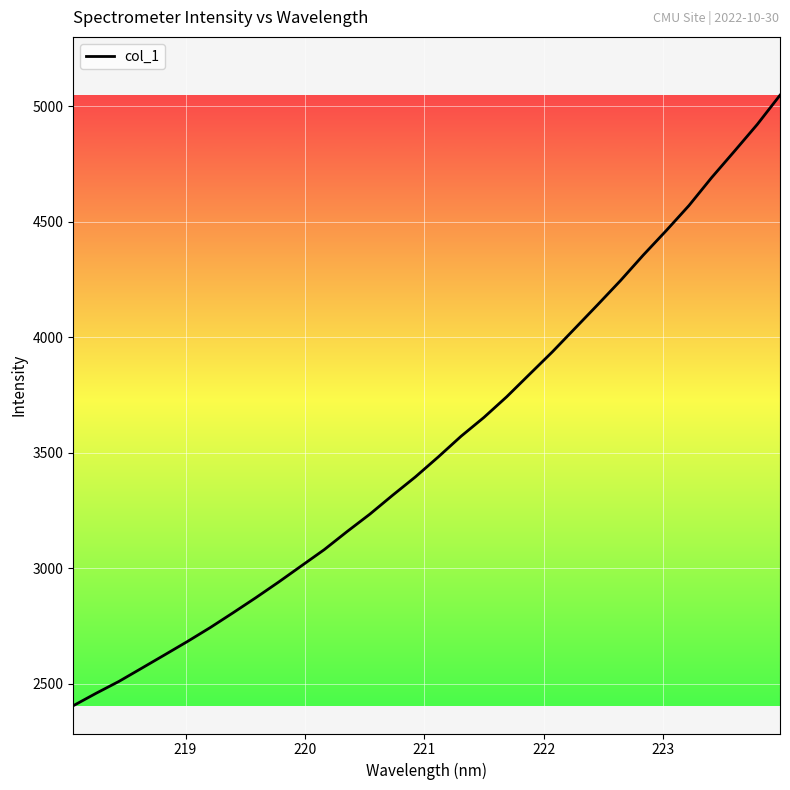

What is the maximum value shown in the chart?

5046.9